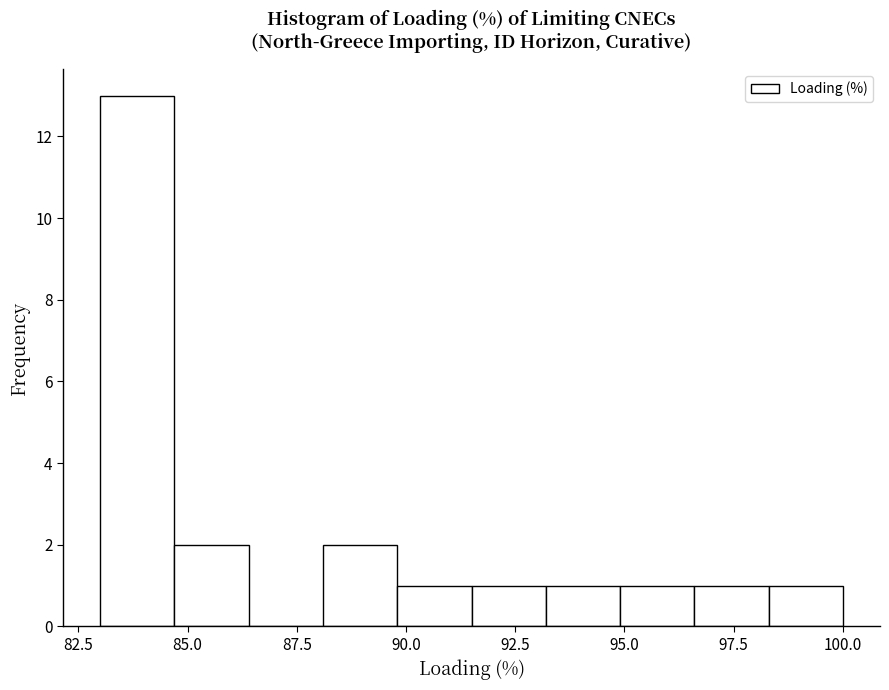

Around what value on the x-axis is the tallest bar? Give the approximate position of its centre, as read against the axis.

84.0